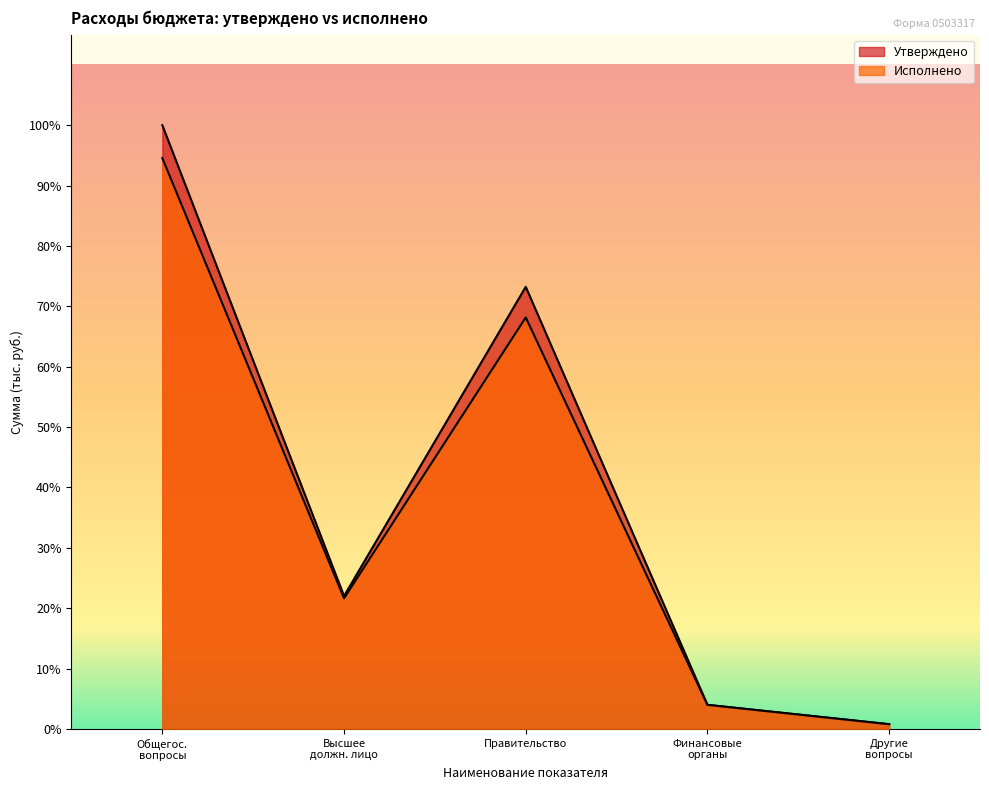

What is the maximum value for Утверждено?

3394817.8